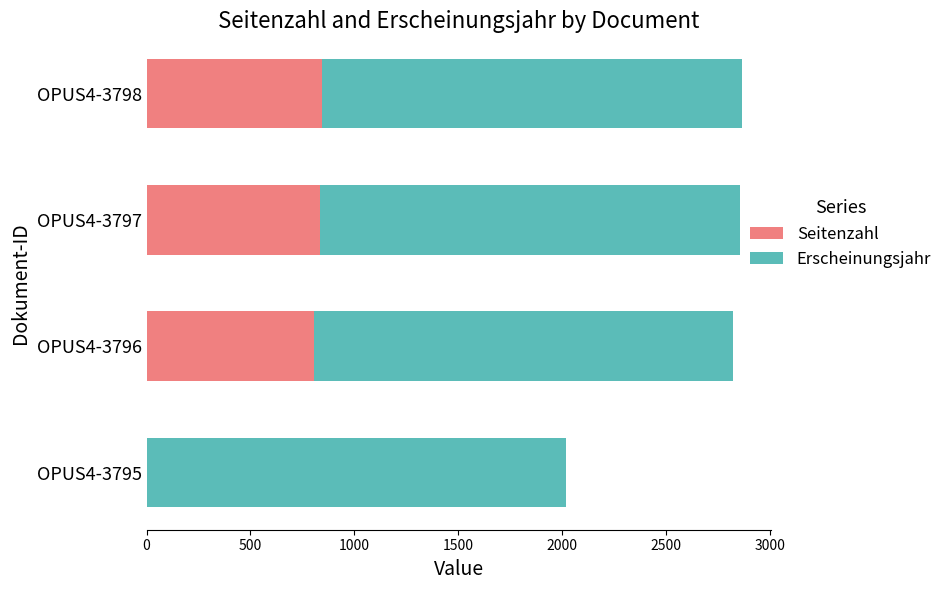

The Seitenzahl series shows 806 at OPUS4-3796. True or false?

True